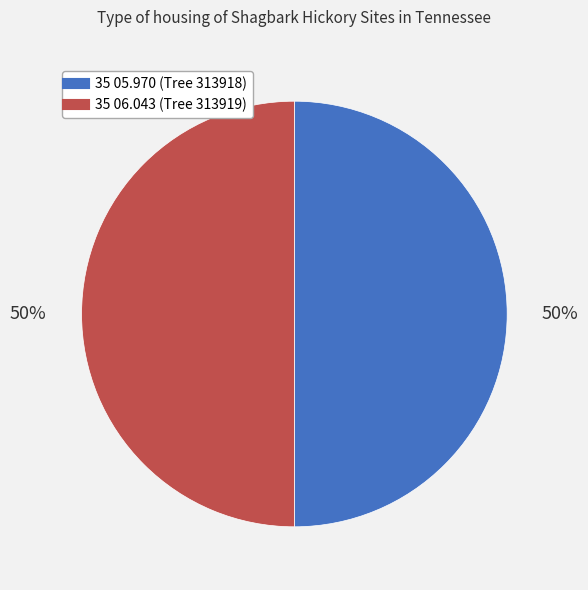

Is the sum of 35 05.970 and 35 06.043 greater than half?

Yes